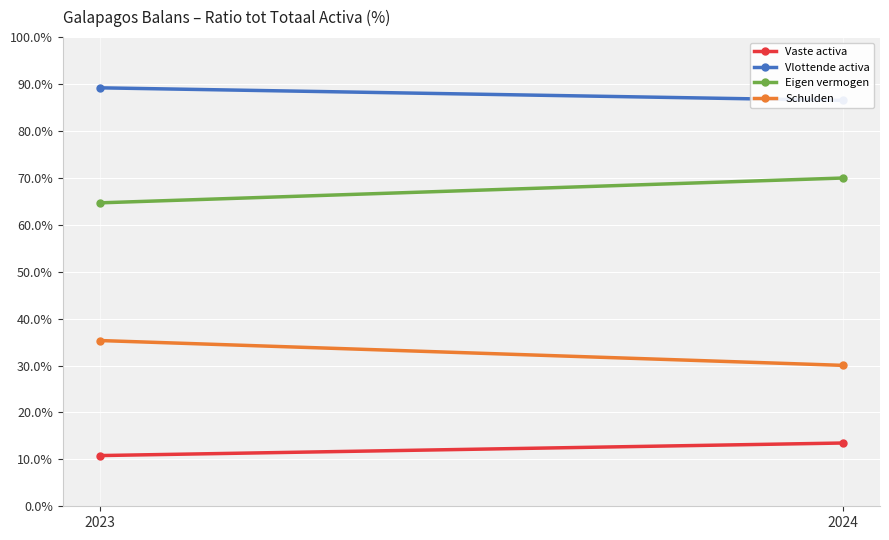

What is the sum of all Vaste activa values?

24.3